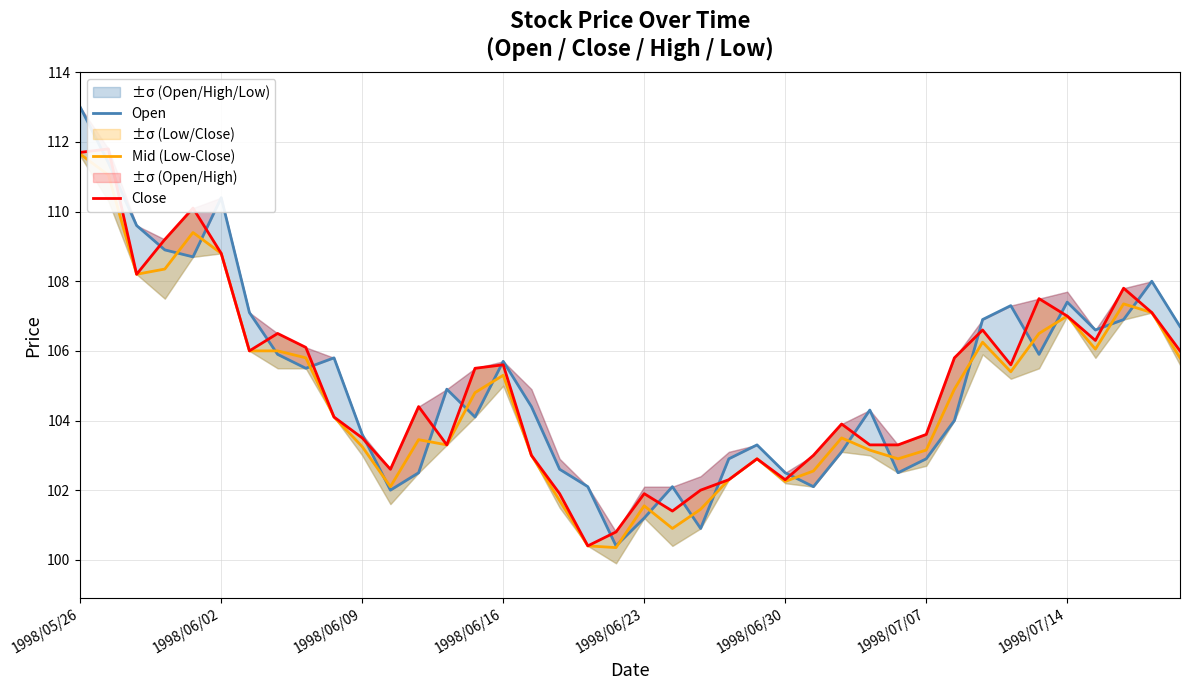

What is the value of the Mid (Low-Close) point at the 25th from the left?

102.9